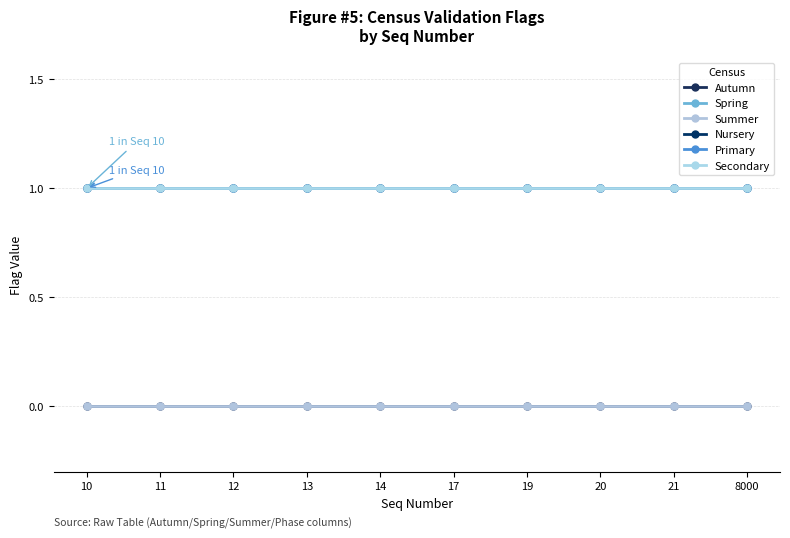

Read the Nursery value at 17.

1